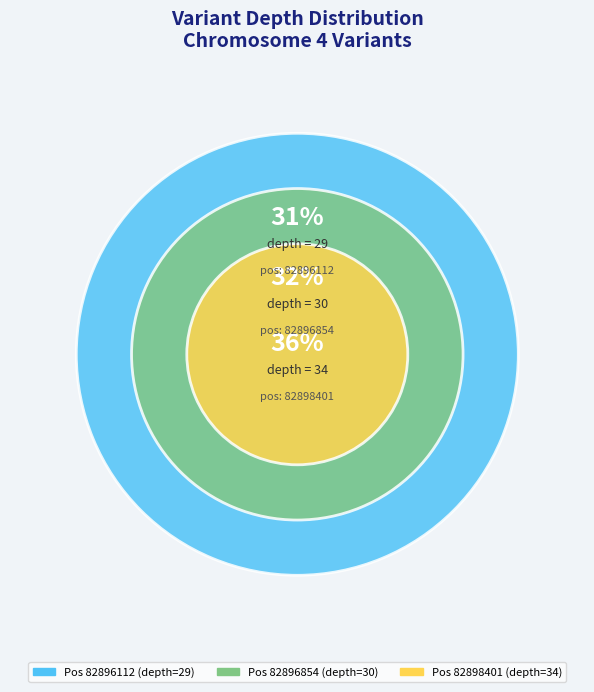

Is 82896854 the majority of the pie?

No